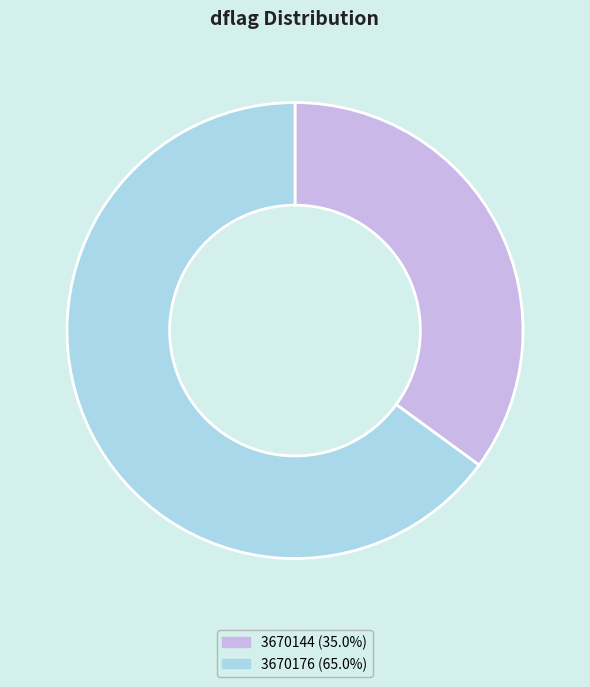

Is there any slice that represents more than half of the pie?

Yes